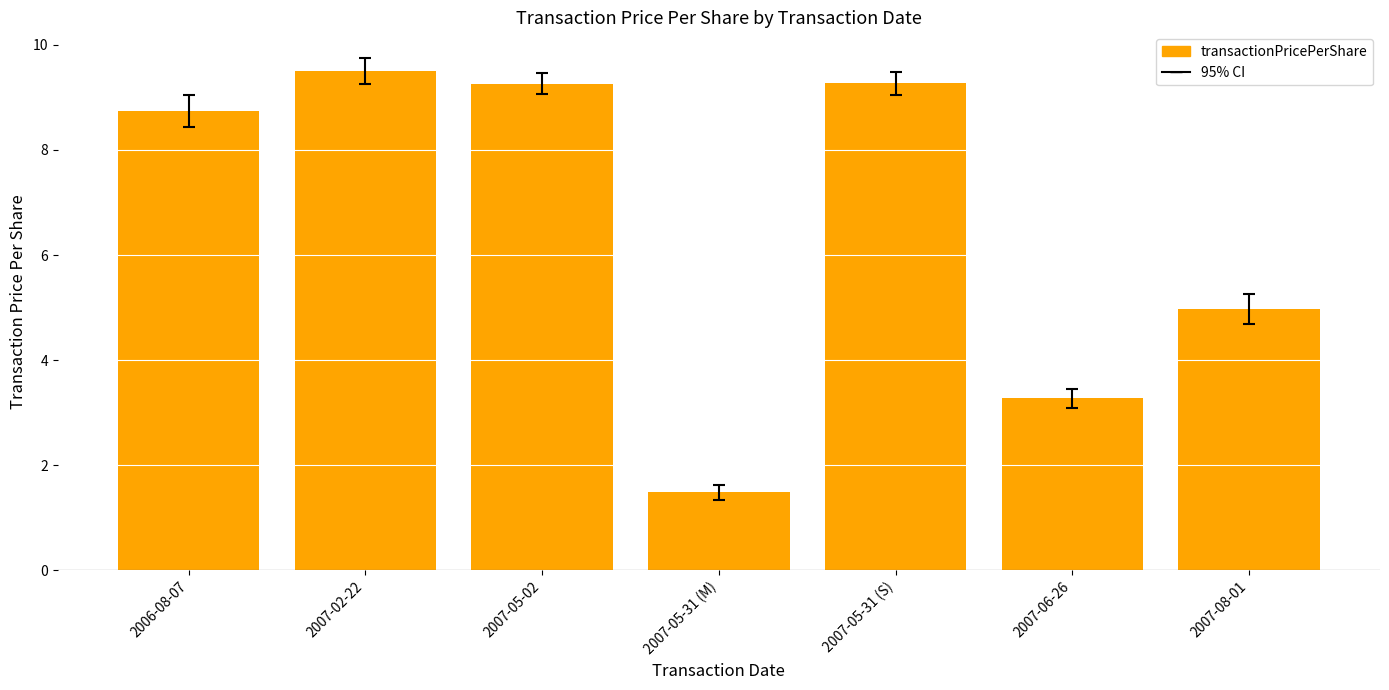

What is the label of the 7th bar from the left?

2007-08-01